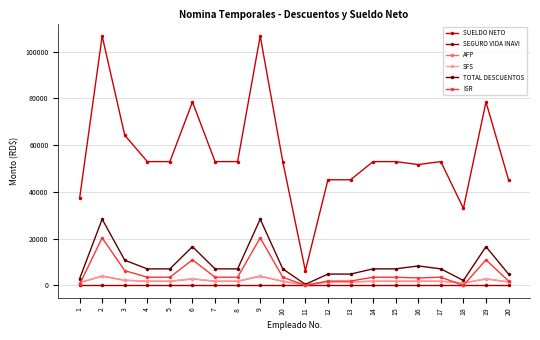

Which series has the largest total across all categories?

SUELDO NETO